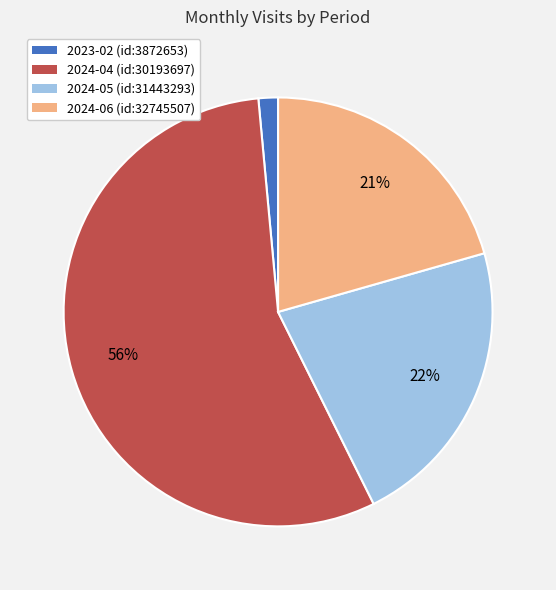

Do 2024-05 (id:31443293) and 2024-04 (id:30193697) together represent more than half of the pie?

Yes